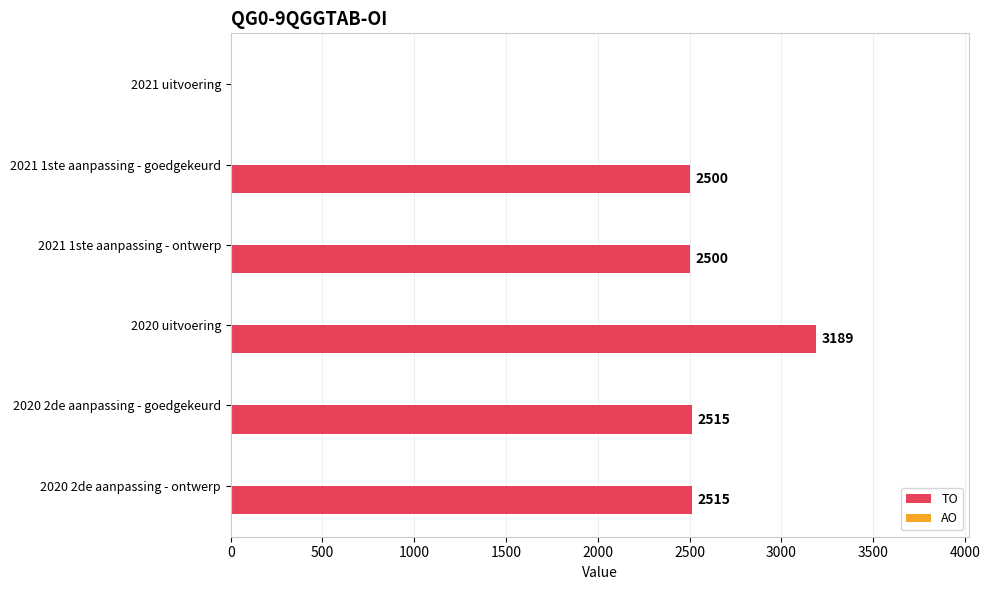

What is the sum of all values?

13219